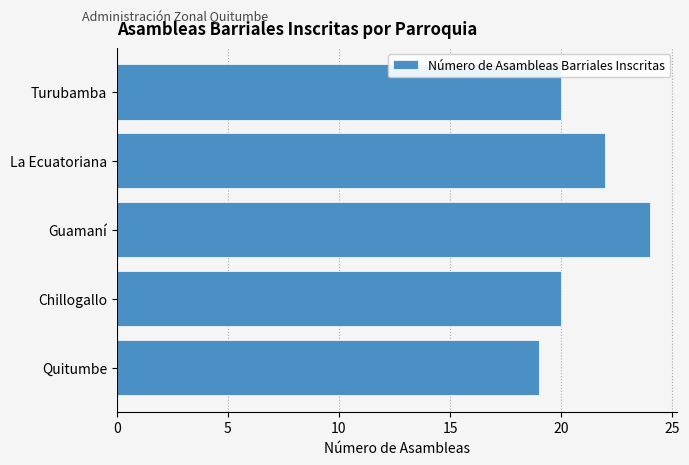

True or false: the data shows 22 at La Ecuatoriana.

True